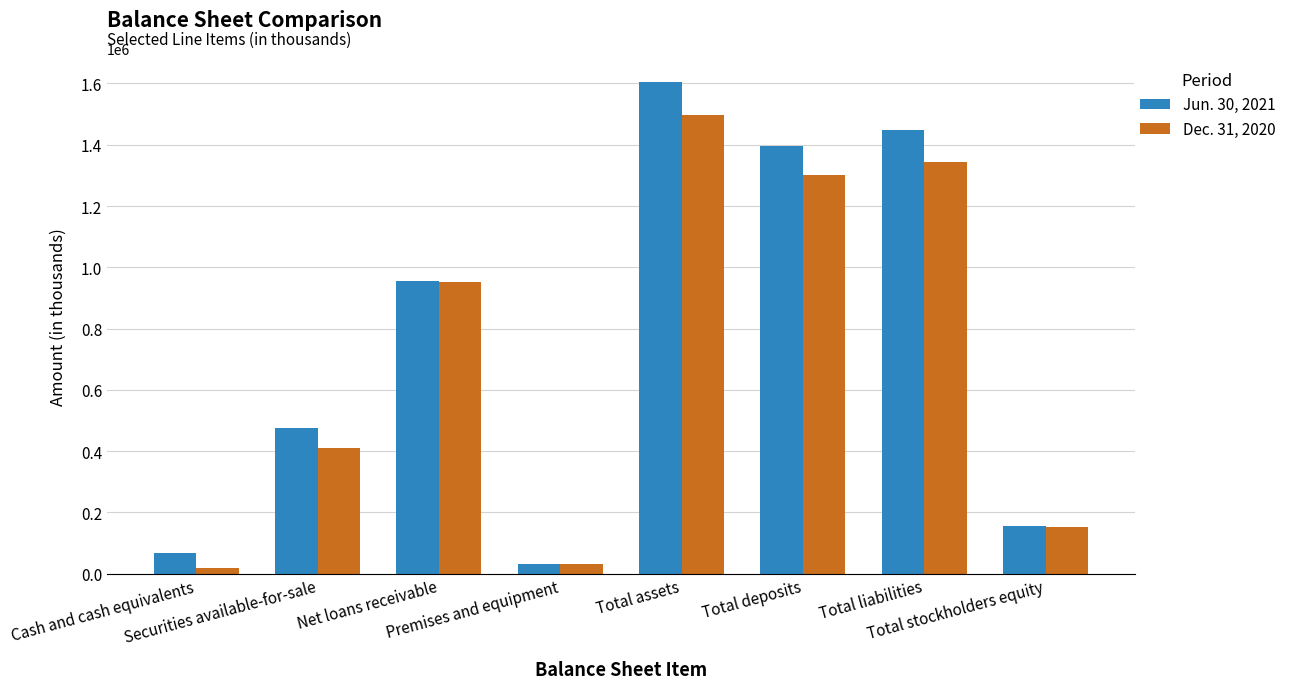

Reading right to left, transcribe all the data shown in this chart.

Jun. 30, 2021: 155569	1447944	1395096	1603513	30046	955852	473927	68625
Dec. 31, 2020: 151689	1344603	1302339	1496292	30785	952688	410669	19922